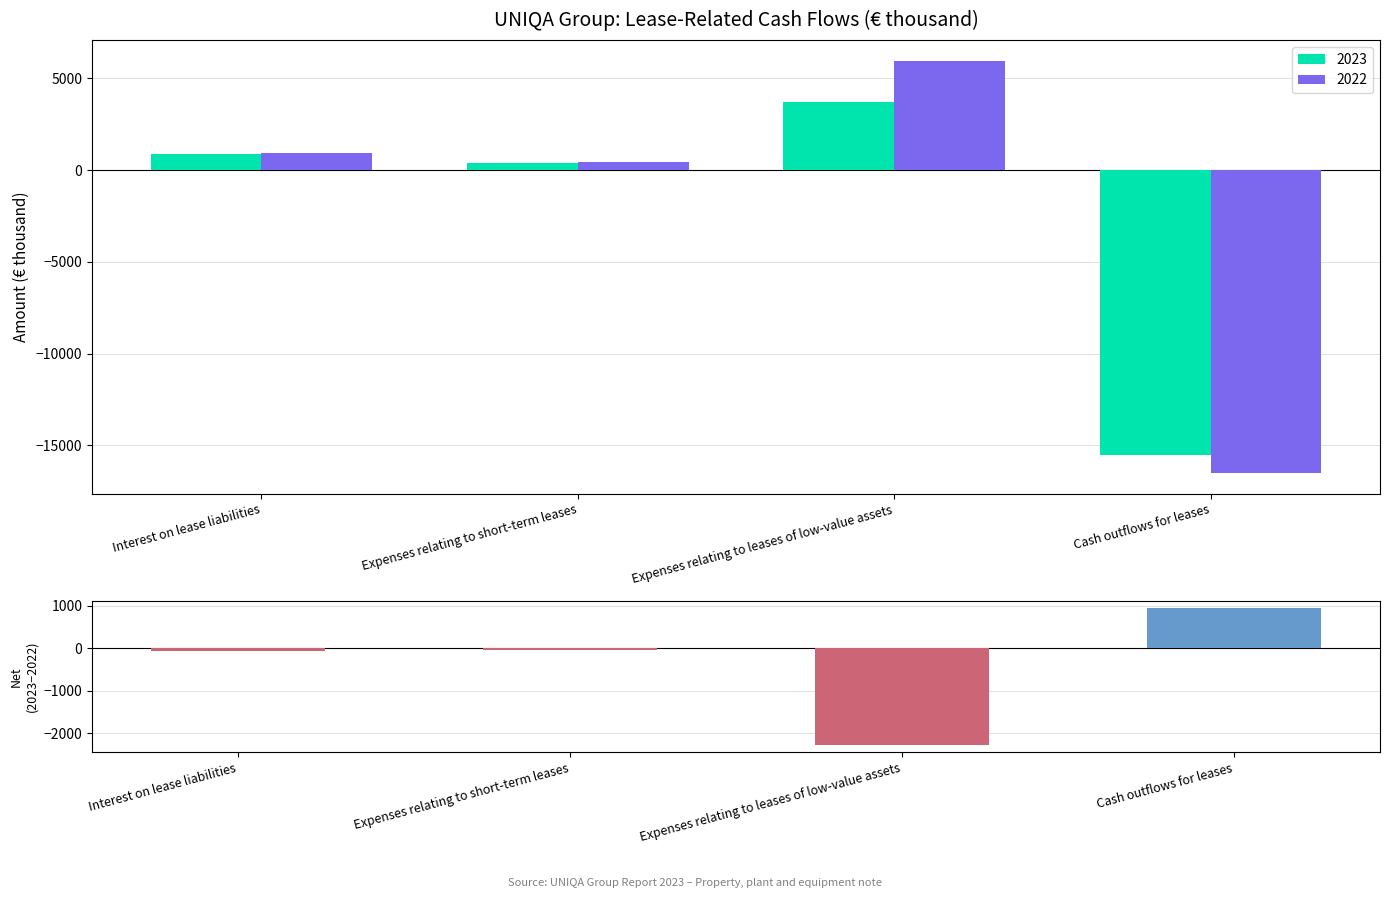

What is the label of the 2nd bar from the left?

Expenses relating to short-term leases